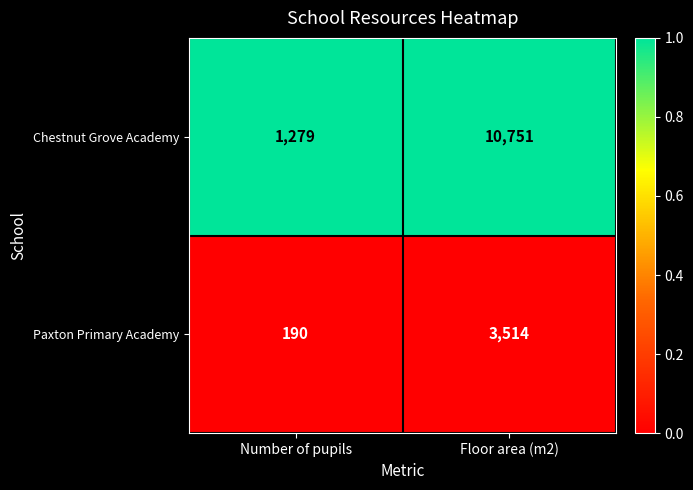

List the series in order of their overall mean, highest first.

Chestnut Grove Academy, Paxton Primary Academy